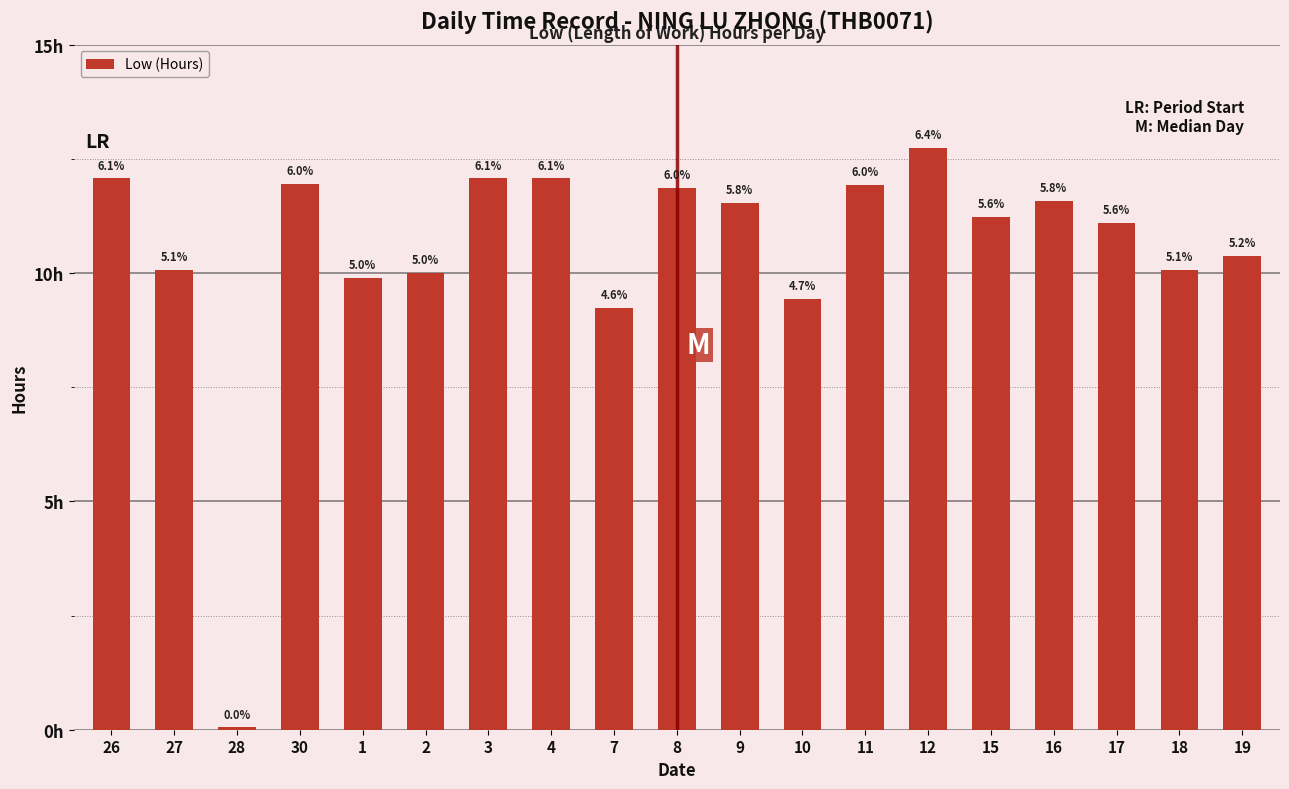

Rank the categories by value from highest to lowest.

12, 26, 3, 4, 30, 11, 8, 16, 9, 15, 17, 19, 27, 18, 2, 1, 10, 7, 28